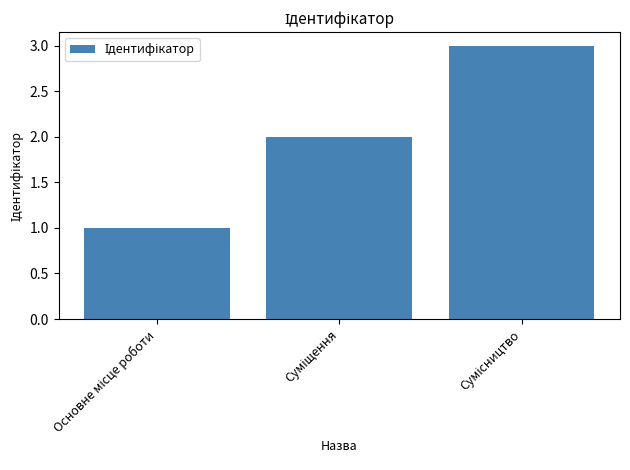

What is the sum of all values?

6